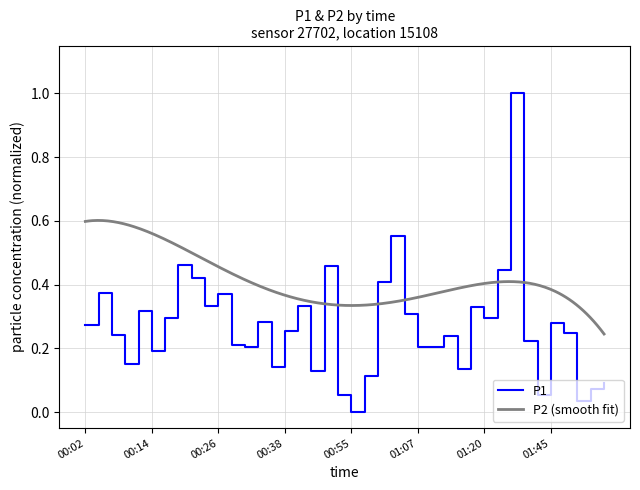

At which category does the data reach its first local peak?

00:04